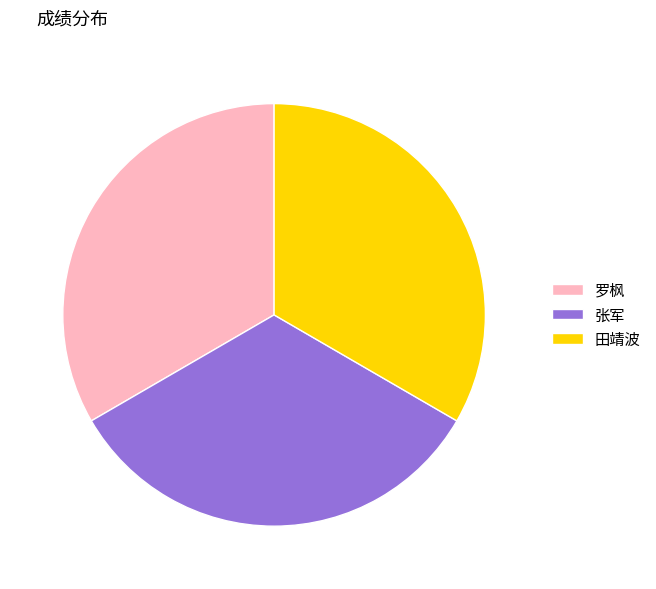

Is it true that 张军 is 40% of the pie?

False